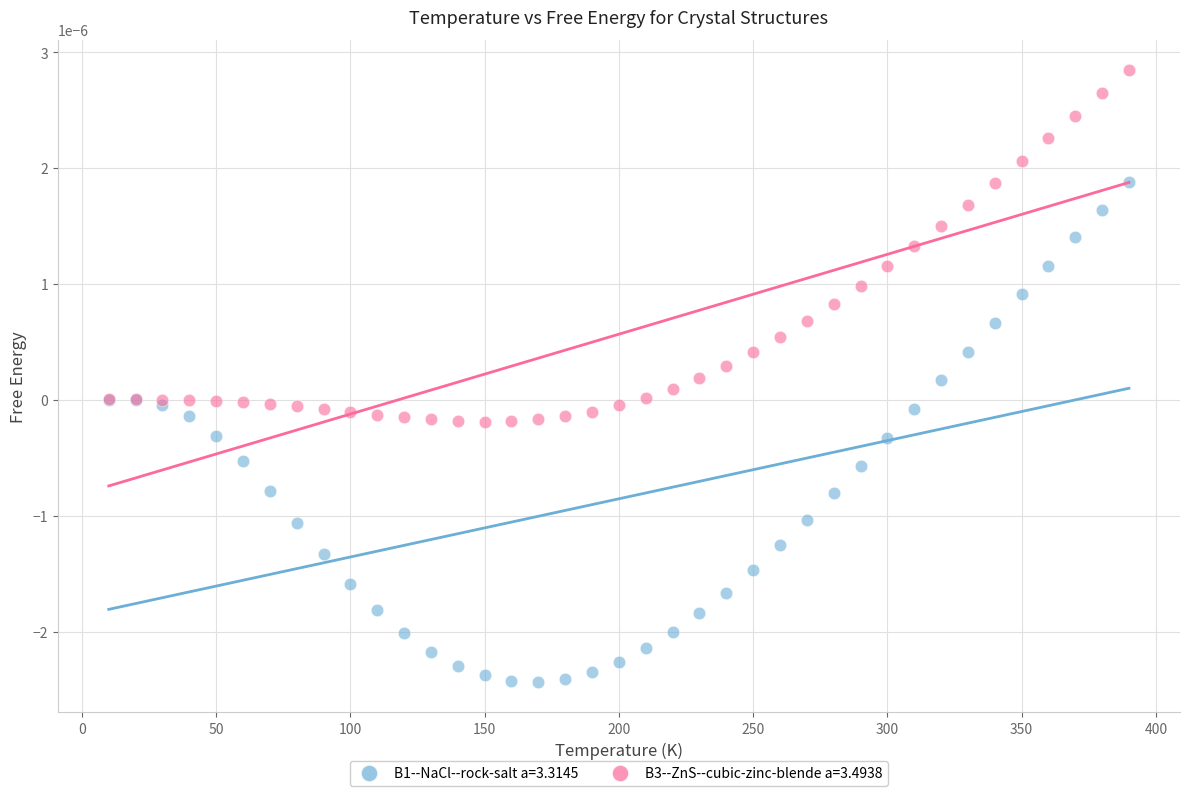

What are all the series names shown in the legend?

B1--NaCl--rock-salt a=3.3145, B3--ZnS--cubic-zinc-blende a=3.4938